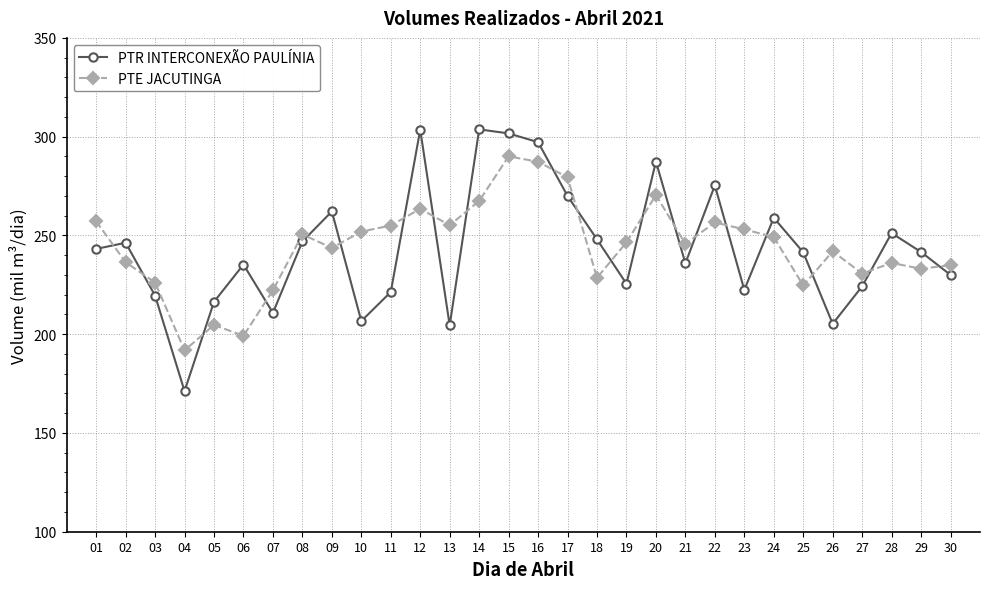

Where does the PTR INTERCONEXÃO PAULÍNIA series first go above 241?

01